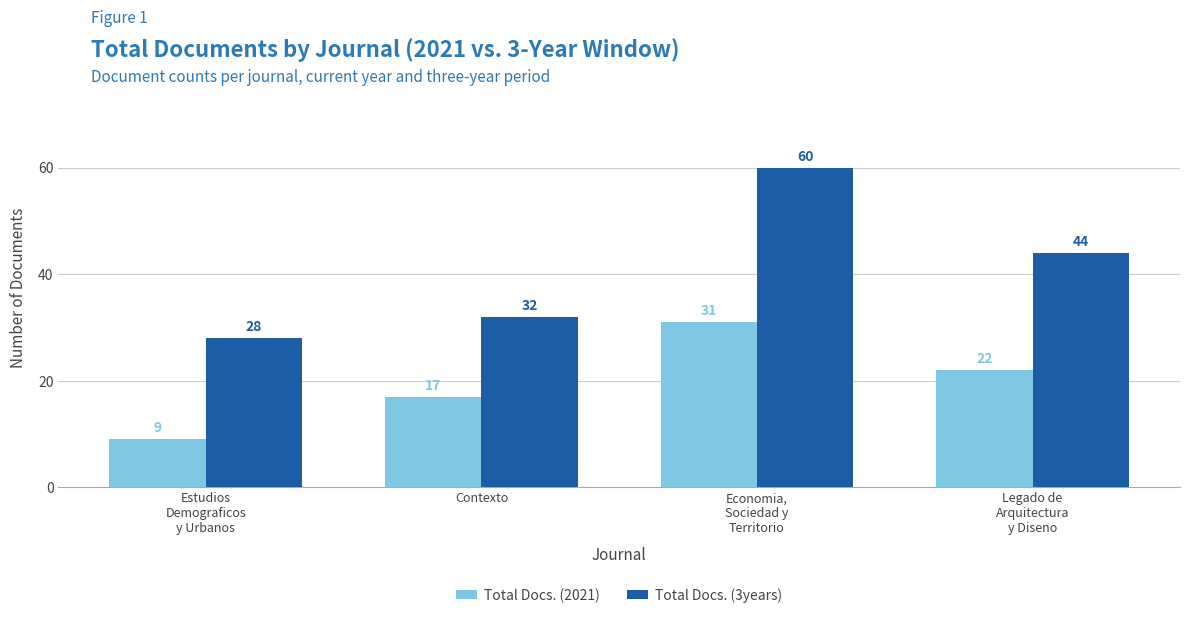

What is the label of the 3rd bar from the left?

Economia,
Sociedad y
Territorio